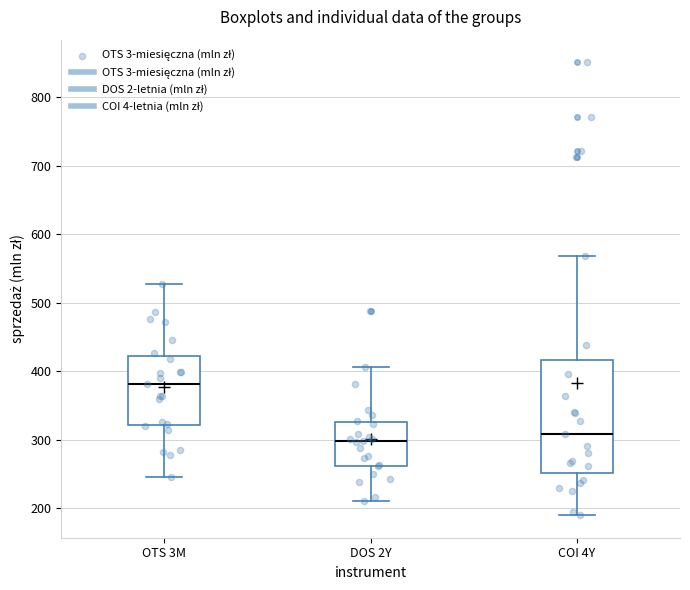

Reading left to right, transcribe this box plot: for each box, give where its median line is, the range the box spans, and where its two whiskers end, as read against the y-axis. The values are not printed on the chart, so give them approximately, as read against the axis.

OTS 3M: median 380, box 320 to 420, whiskers 250 to 530
DOS 2Y: median 300, box 260 to 330, whiskers 210 to 410
COI 4Y: median 310, box 250 to 420, whiskers 190 to 570